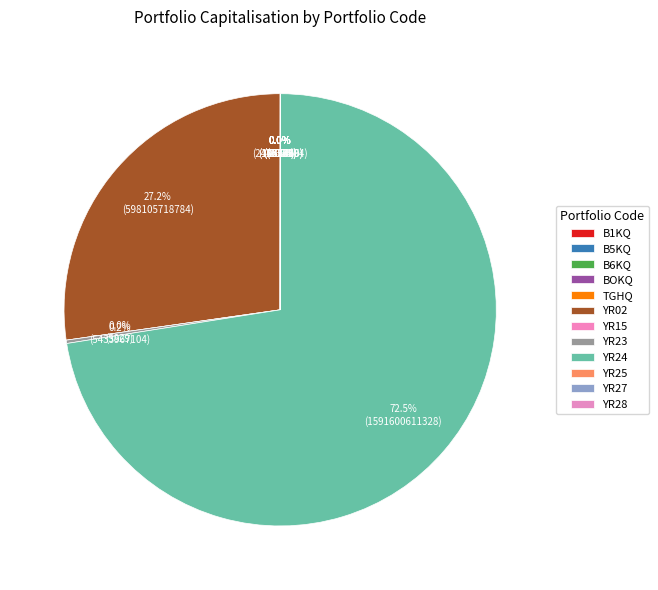

To the nearest percent, what is the average slice percentage?

8%